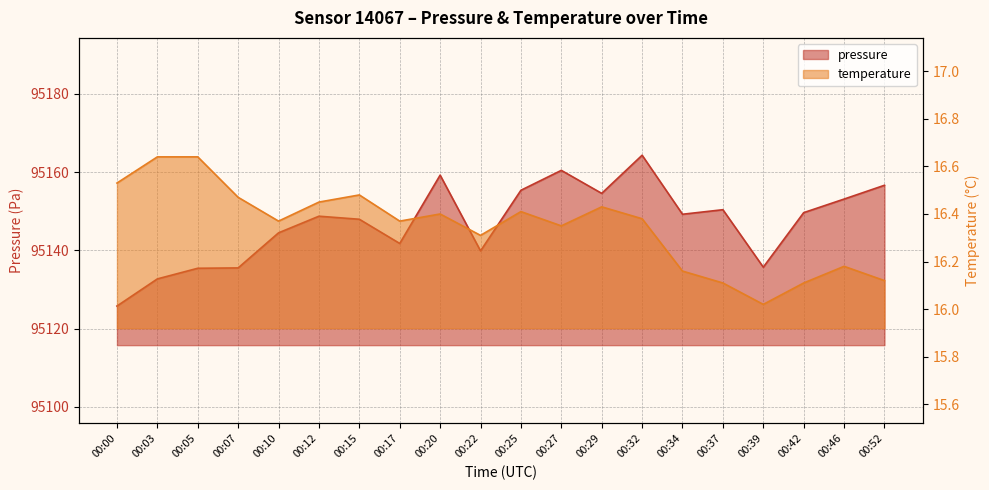

How many interior local peaks does the pressure series have?

5